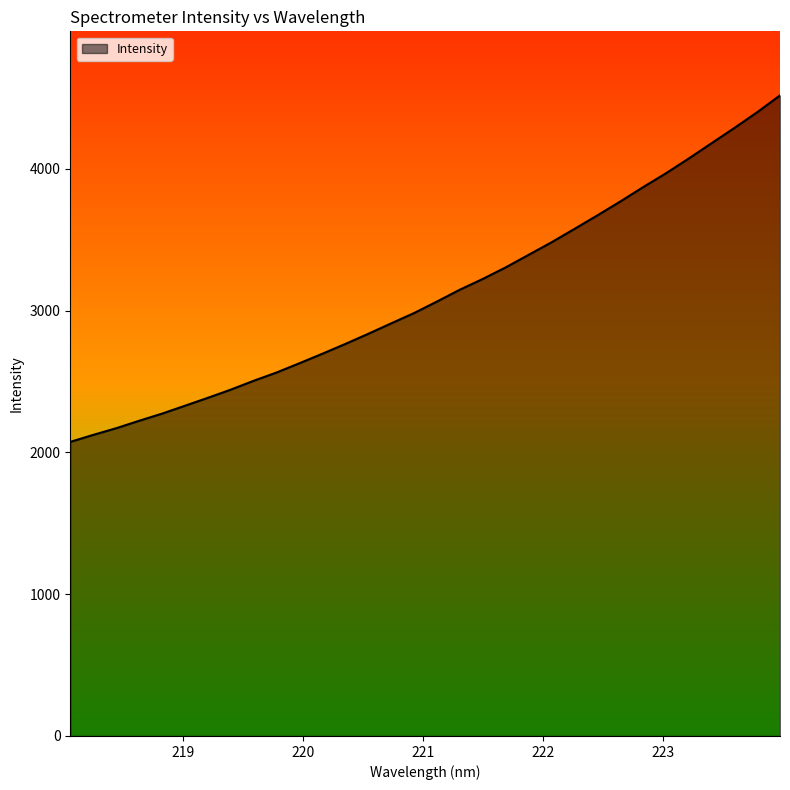

Does the chart display data point markers on the line(s)?

No